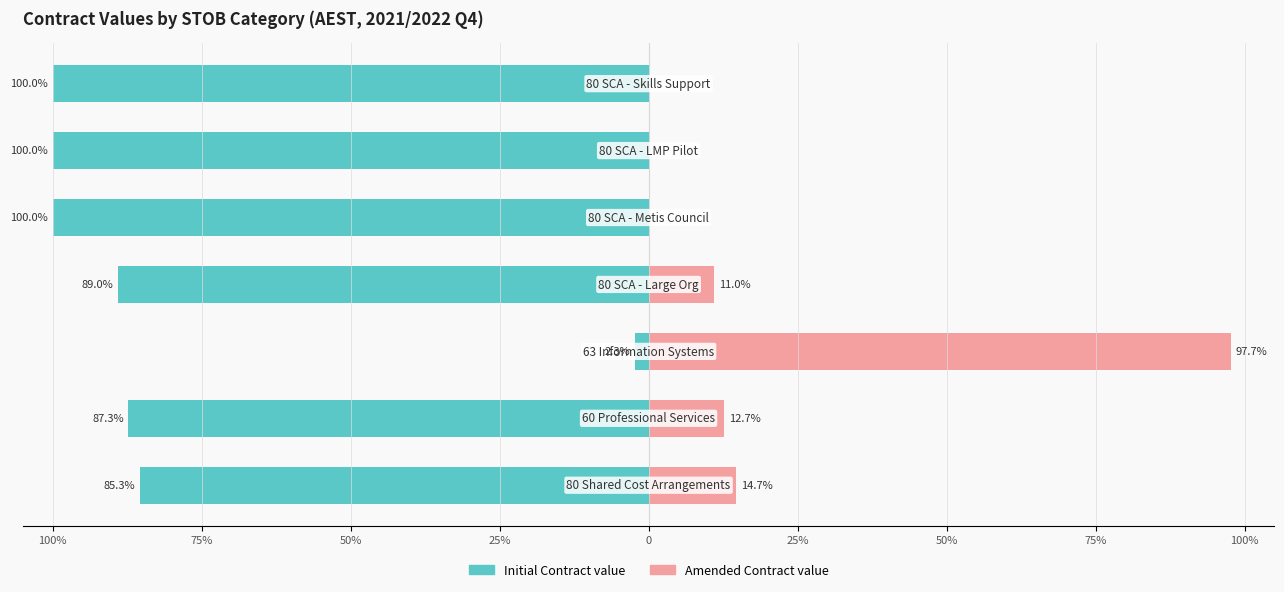

How many positive values does the Amended Contract value series have?

4